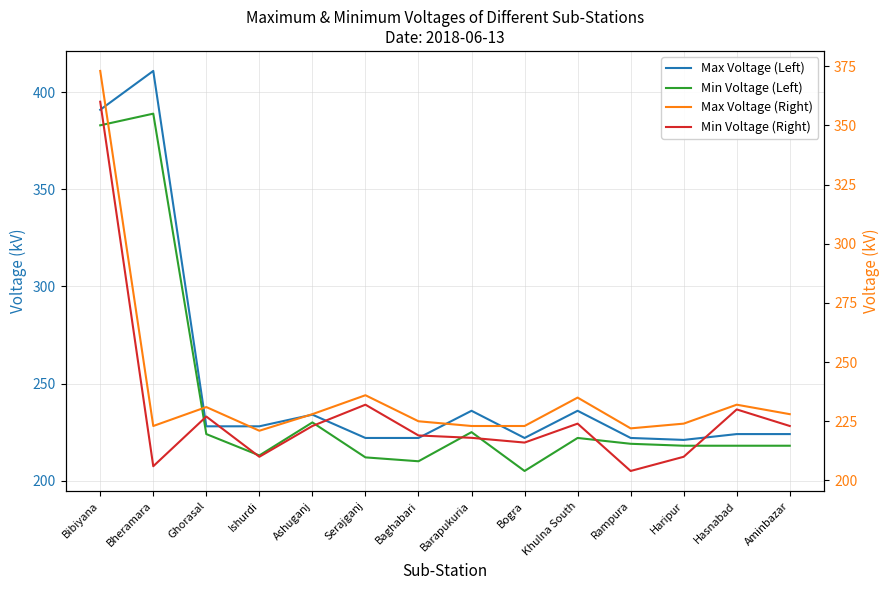

What are all the series names shown in the legend?

Max Voltage (Left), Min Voltage (Left), Max Voltage (Right), Min Voltage (Right)